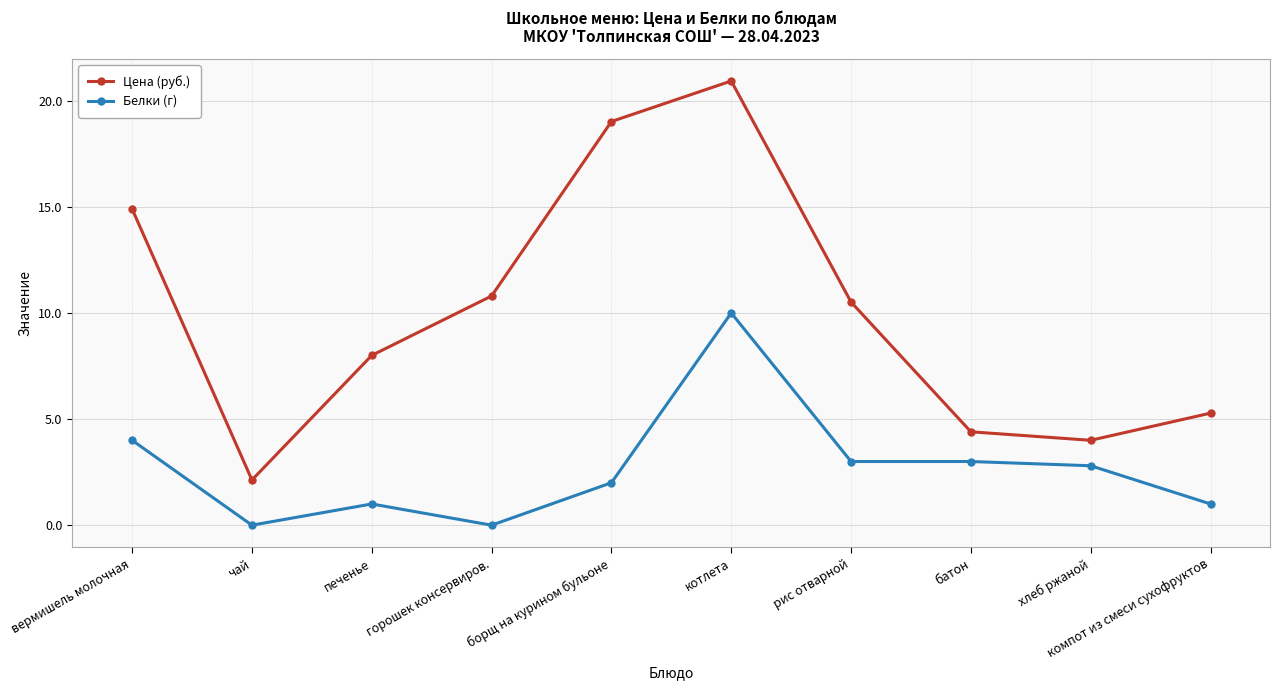

Is the value of Белки (г) at борщ на курином бульоне greater than the value of Цена (руб.) at хлеб ржаной?

No